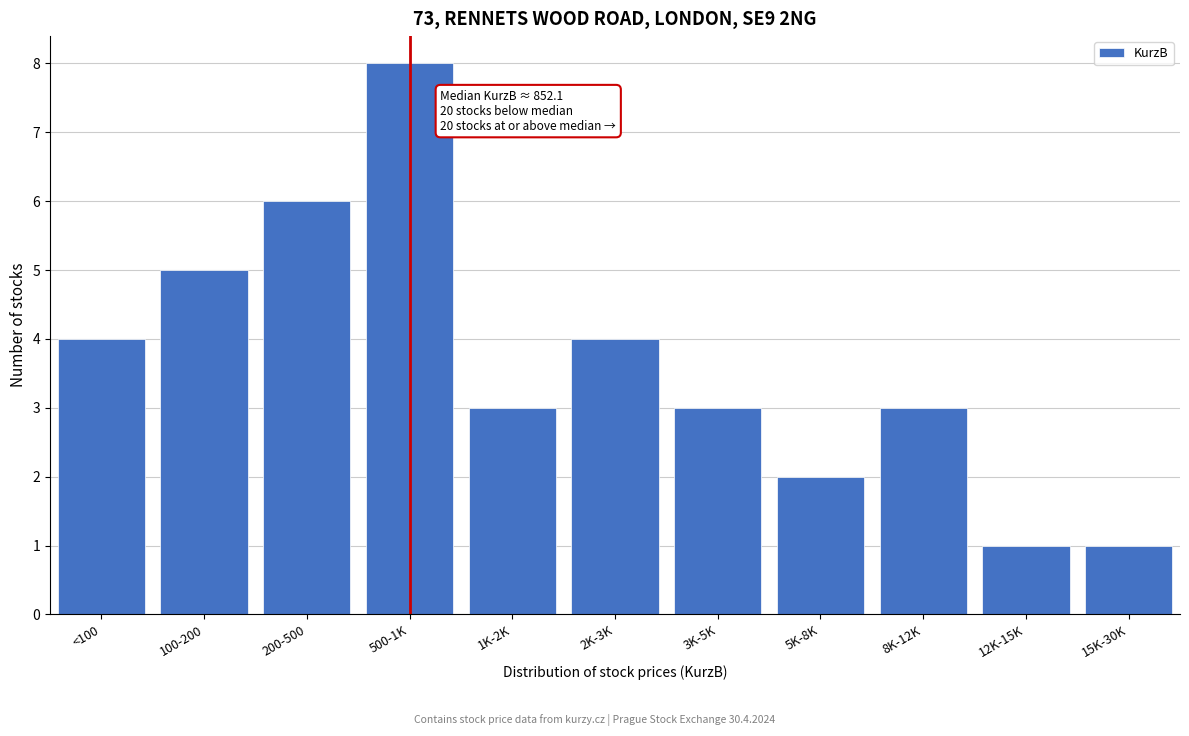

Reading right to left, list all the values displayed in this chart.

15K-30K=1	12K-15K=1	8K-12K=3	5K-8K=2	3K-5K=3	2K-3K=4	1K-2K=3	500-1K=8	200-500=6	100-200=5	<100=4